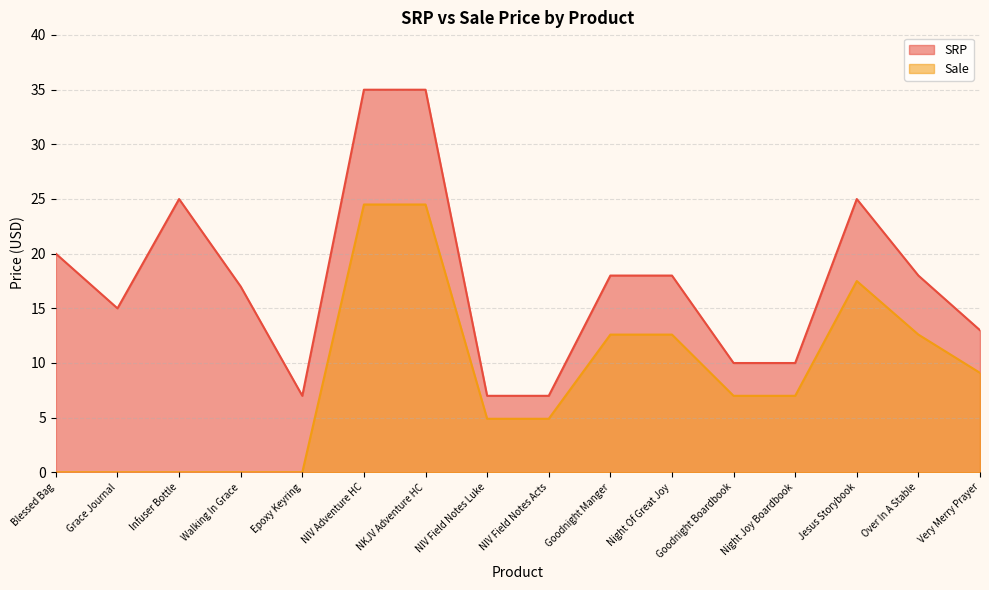

True or false: SRP and Sale intersect in this chart.

False